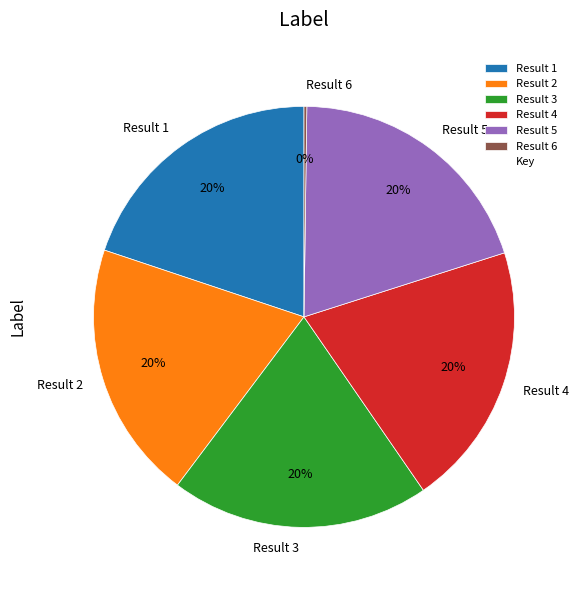

Is there any slice that represents more than half of the pie?

No